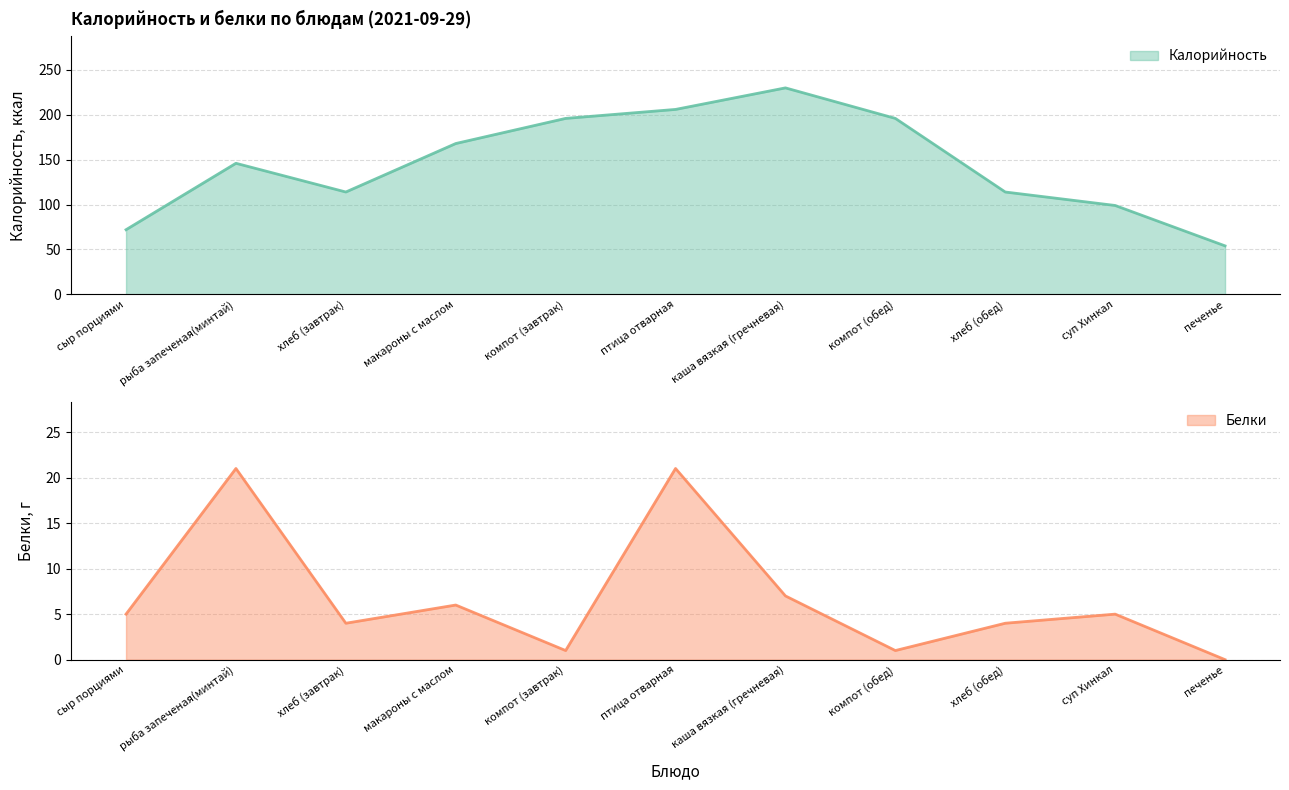

The Белки series shows 0 at печенье. True or false?

True